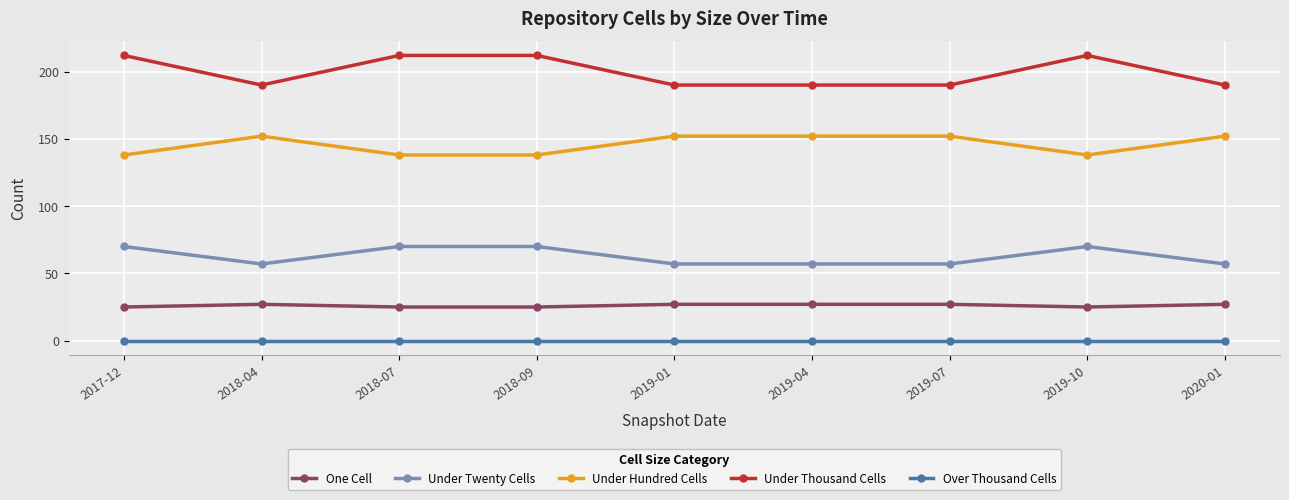

Is the value of One Cell at 2017-12 greater than the value of Under Thousand Cells at 2019-01?

No